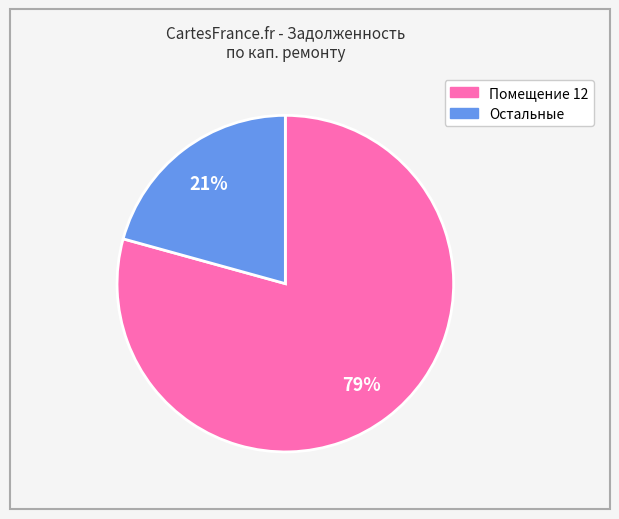

Does any single category account for the majority?

Yes